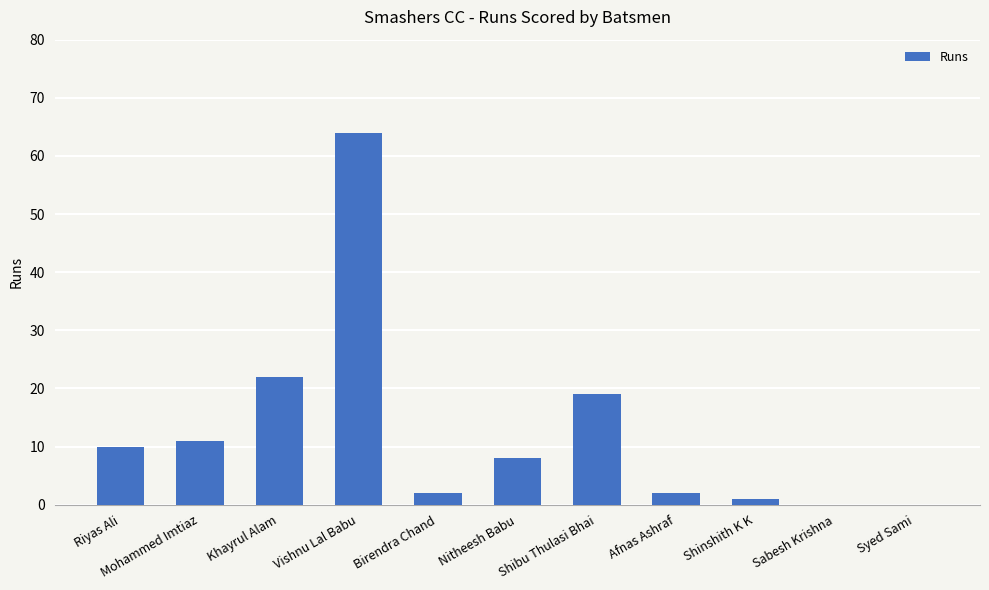

Is it true that the value at Nitheesh Babu is 8?

True